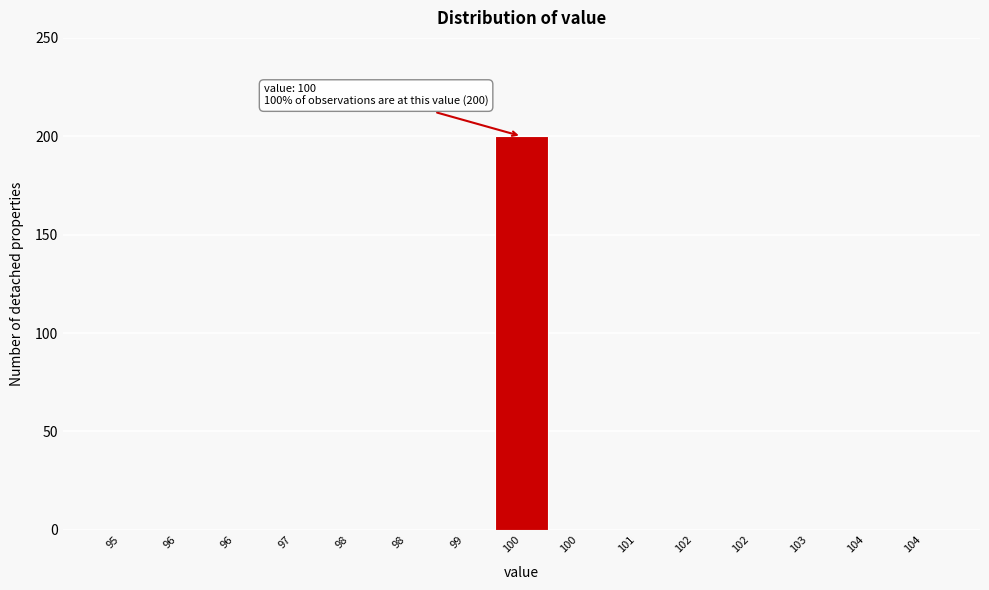

How many data points are above 0?

1